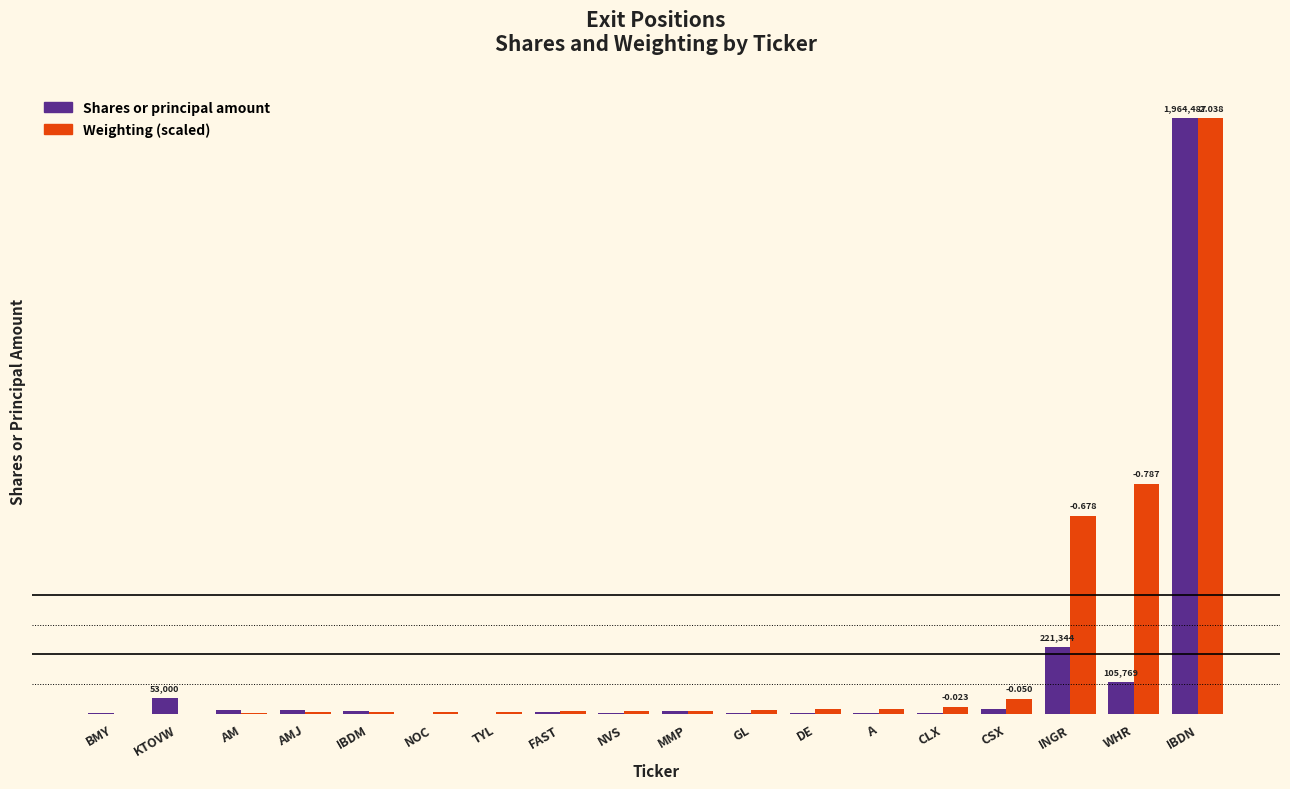

What is the difference between the maximum and minimum values in the Shares or principal amount series?

1963887.0